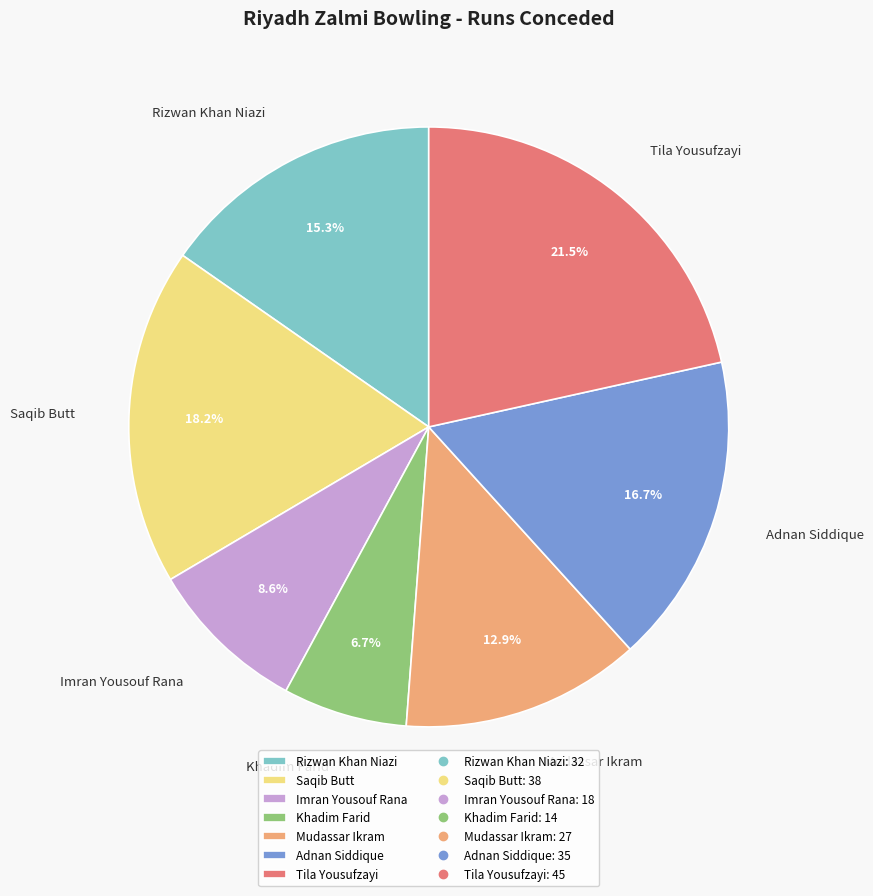

Is there any slice that represents more than half of the pie?

No